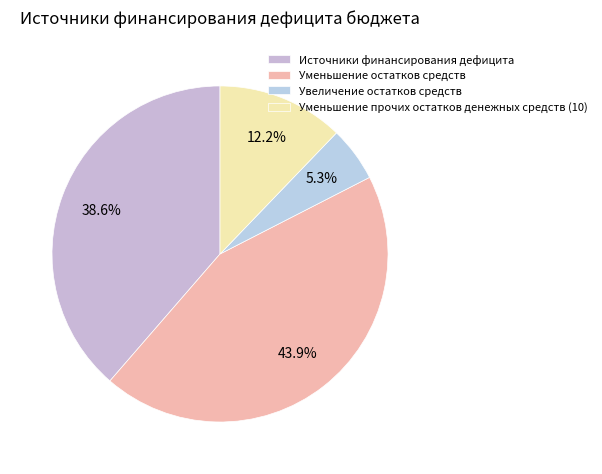

Combined, what portion of the pie is Уменьшение прочих остатков денежных средств (10) and Источники финансирования дефицита?

50.8%